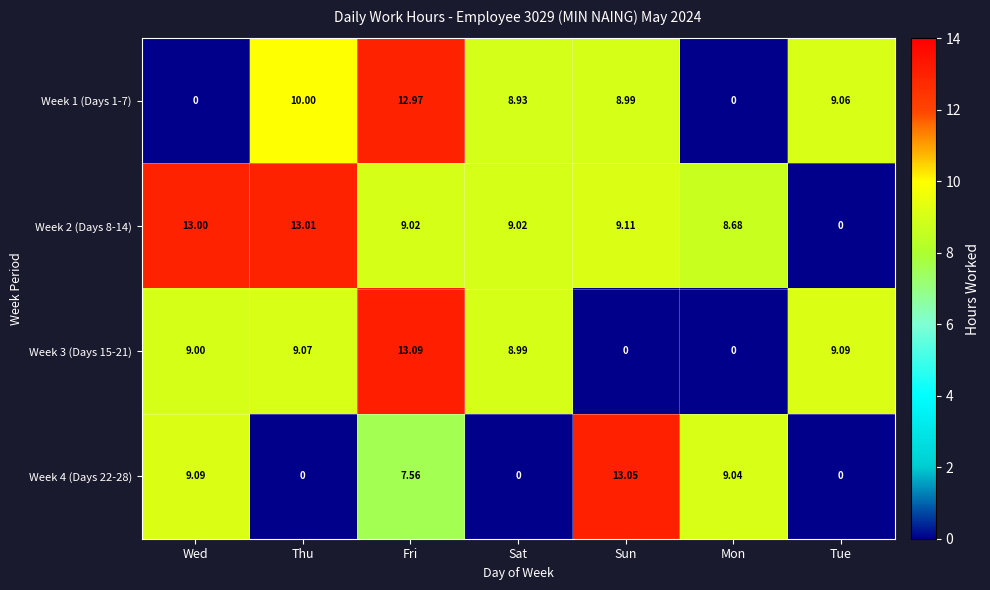

At which category does the chart reach its peak across all series?

Fri